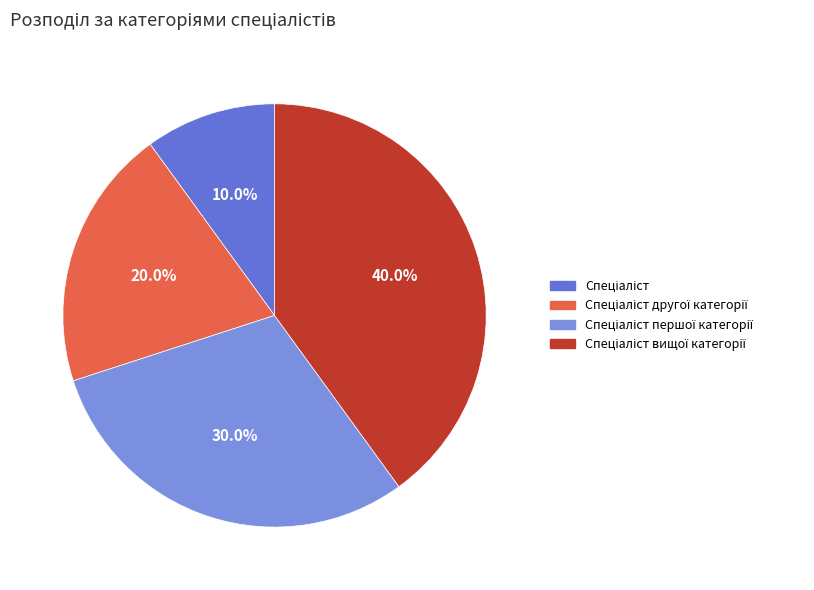

What percentage is NOT represented by Спеціаліст другої категорії?

80.0%